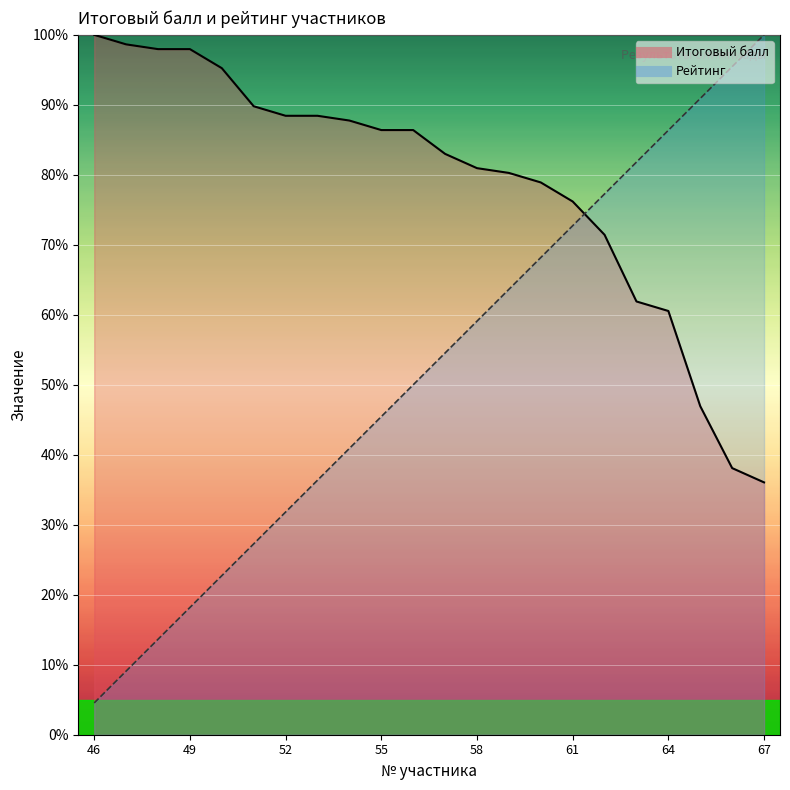

What is the spread (max minus min) of values at 59?

16.6